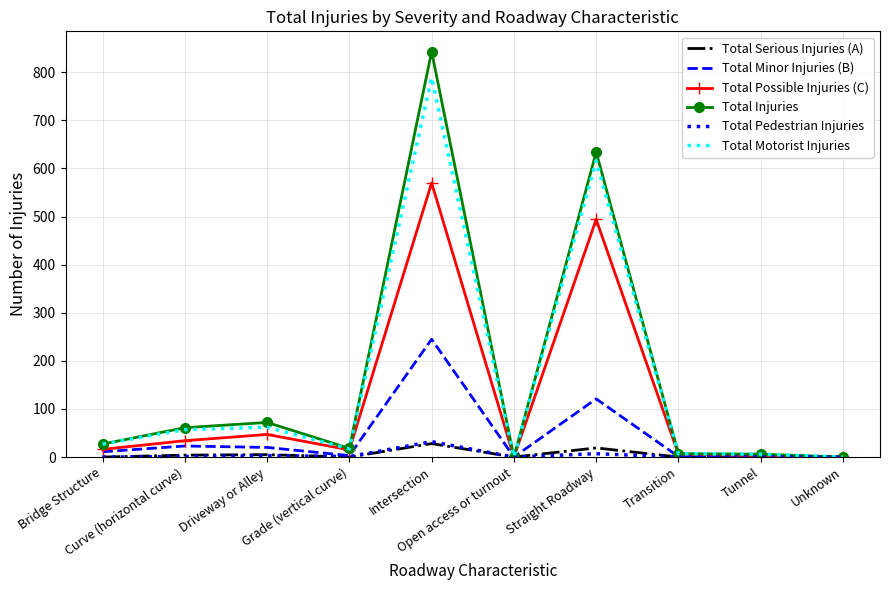

Which series has the widest spread of values?

Total Injuries